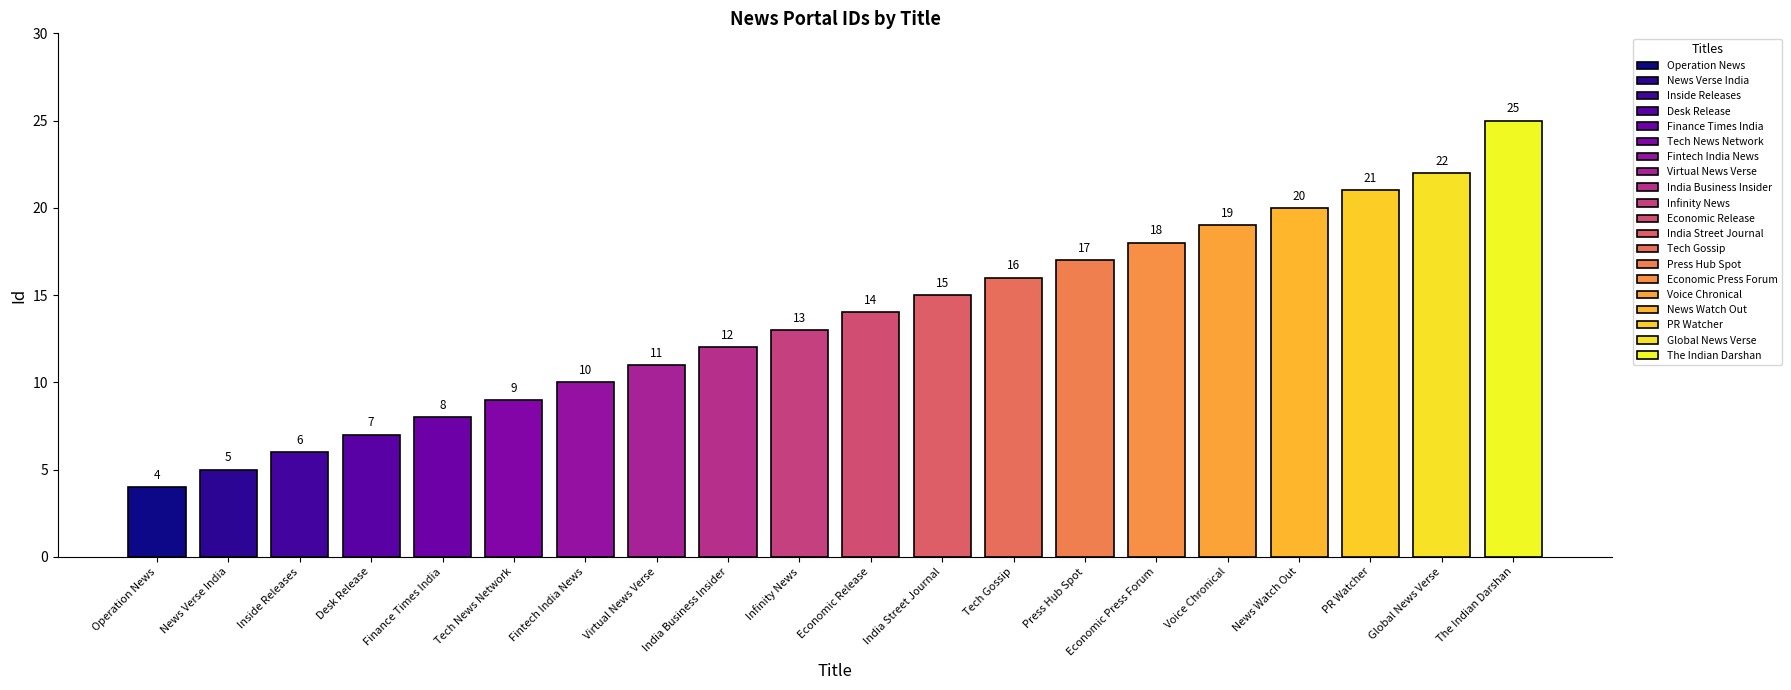

What is the ratio of the value at Desk Release to the value at Operation News?

1.8